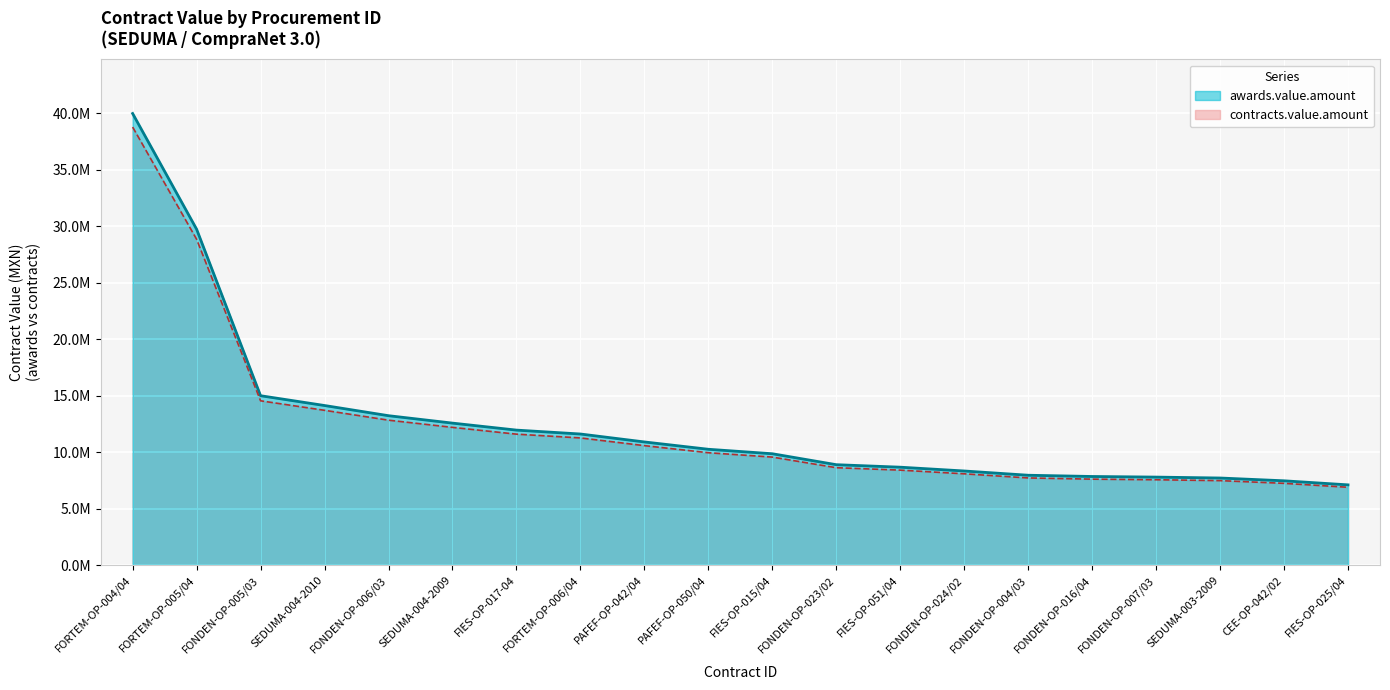

Reading left to right, what are all the values shown in this chart?

awards.value.amount: FORTEM-OP-004/04=38760987.8	FORTEM-OP-005/04=28833681.2	FONDEN-OP-005/03=14542425.2	SEDUMA-004-2010=13701735.0	FONDEN-OP-006/03=12828128.7	SEDUMA-004-2009=12191765.2	FIES-OP-017-04=11591616.4	FORTEM-OP-006/04=11257125.3	PAFEF-OP-042/04=10575569.3	PAFEF-OP-050/04=9946879.4	FIES-OP-015/04=9562983.4	FONDEN-OP-023/02=8623600.9	FIES-OP-051/04=8409477.4	FONDEN-OP-024/02=8083272.7	FONDEN-OP-004/03=7717999.6	FONDEN-OP-016/04=7611337.3	FONDEN-OP-007/03=7558763.6	SEDUMA-003-2009=7480623.7	CEE-OP-042/02=7240993.8	FIES-OP-025/04=6892468.9
contracts.value.amount: FORTEM-OP-004/04=39959781.2	FORTEM-OP-005/04=29725444.6	FONDEN-OP-005/03=14992190.9	SEDUMA-004-2010=14125500.0	FONDEN-OP-006/03=13224874.9	SEDUMA-004-2009=12568830.1	FIES-OP-017-04=11950120.0	FORTEM-OP-006/04=11605283.8	PAFEF-OP-042/04=10902648.8	PAFEF-OP-050/04=10254514.9	FIES-OP-015/04=9858745.8	FONDEN-OP-023/02=8890310.2	FIES-OP-051/04=8669564.4	FONDEN-OP-024/02=8333270.8	FONDEN-OP-004/03=7956700.6	FONDEN-OP-016/04=7846739.5	FONDEN-OP-007/03=7792539.8	SEDUMA-003-2009=7711983.2	CEE-OP-042/02=7464942.1	FIES-OP-025/04=7105638.0